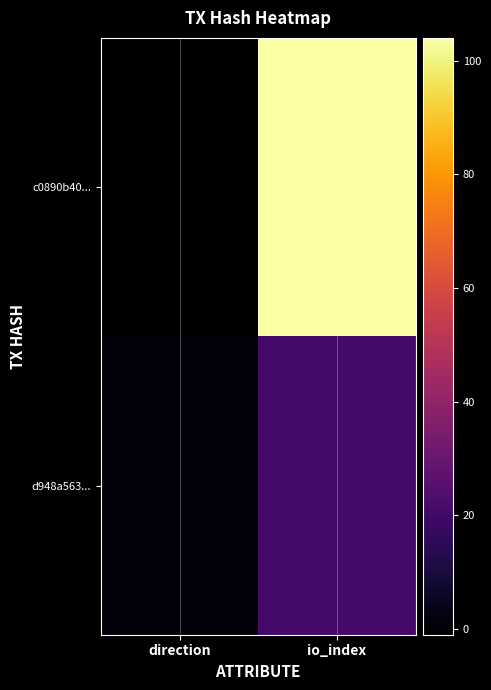

Which series has the largest total across all categories?

c0890b40...